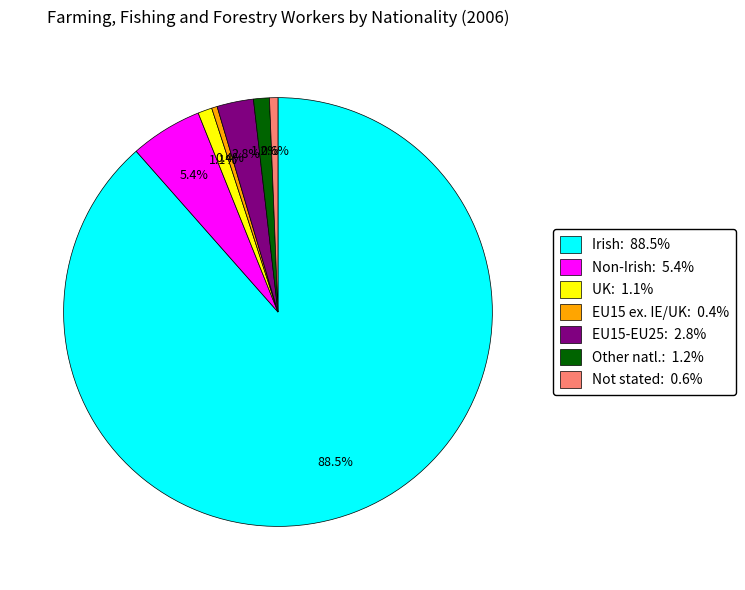

Is there any slice that represents more than half of the pie?

Yes